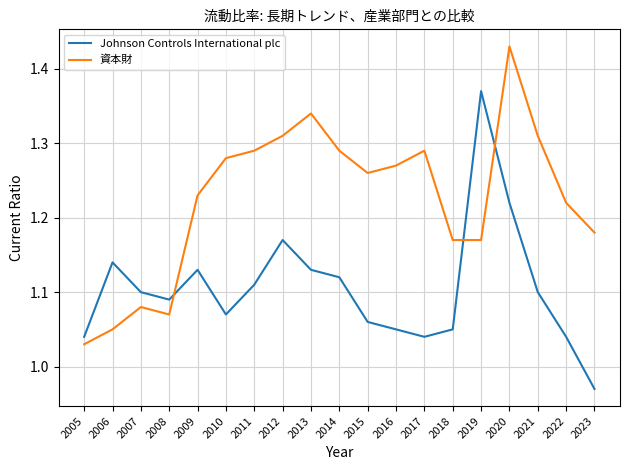

What is the difference between the maximum and minimum values in the 資本財 series?

0.4